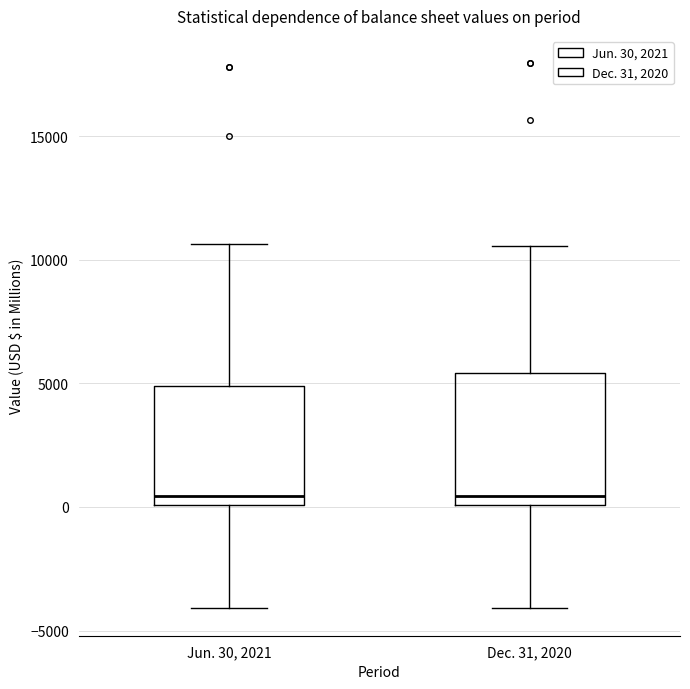

Reading left to right, read every box against the y-axis: the position of its median line, the range the box covers, and the ends of its whiskers. The values are not printed on the chart, so give them approximately, as read against the axis.

Jun. 30, 2021: median 500, box 0 to 5000, whiskers -4000 to 10500
Dec. 31, 2020: median 500, box 0 to 5500, whiskers -4000 to 10500